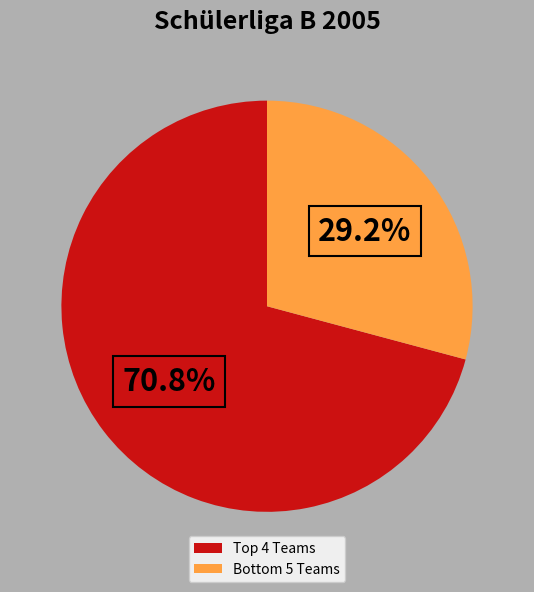

Which category accounts for the majority?

Top 4 Teams